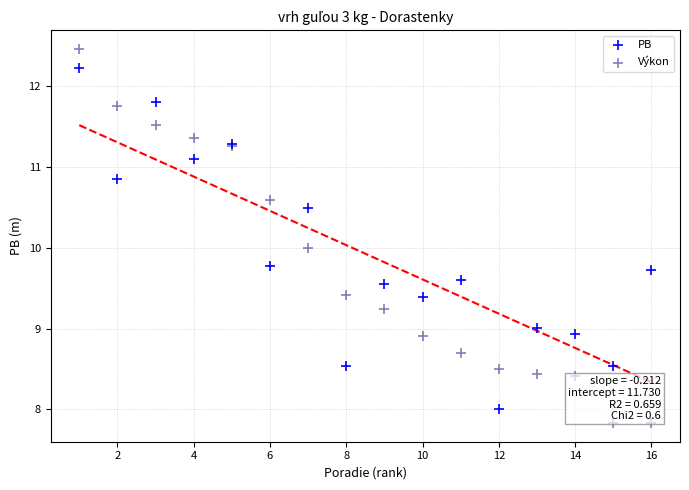

What is the X range (max minus min) for the scatter plot?

15.0